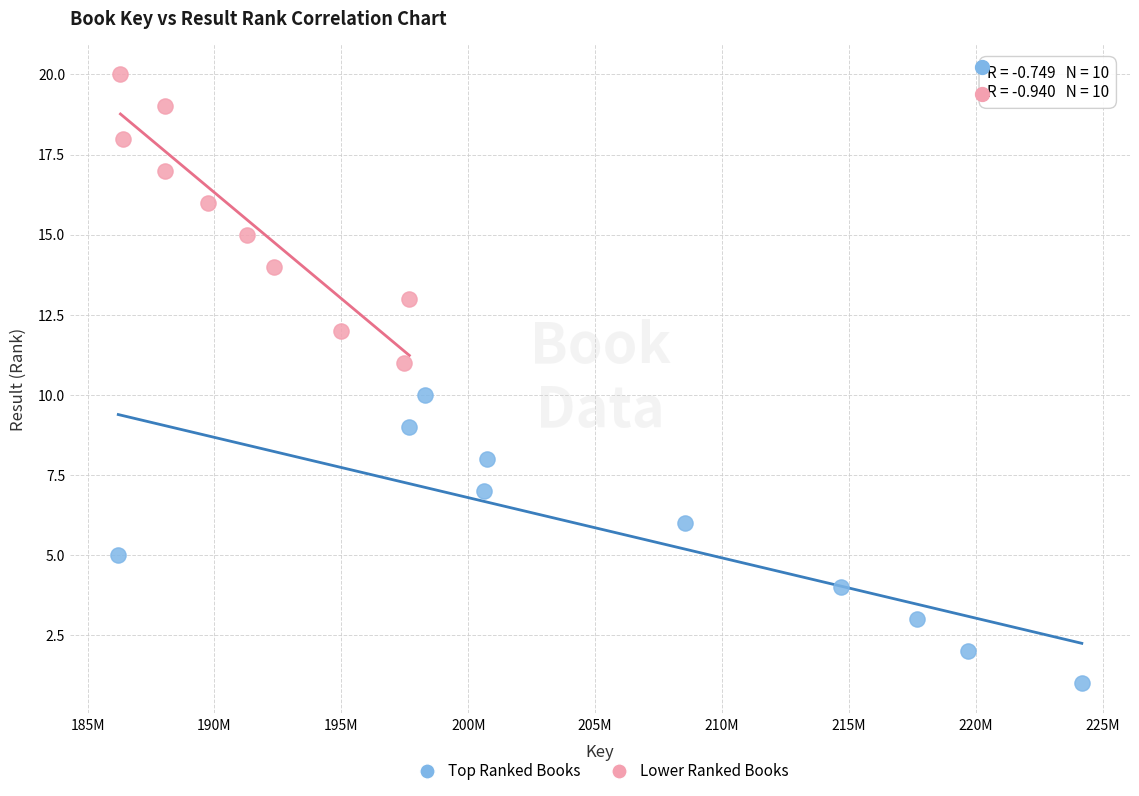

Which series contains the highest Y value?

Lower Ranked Books